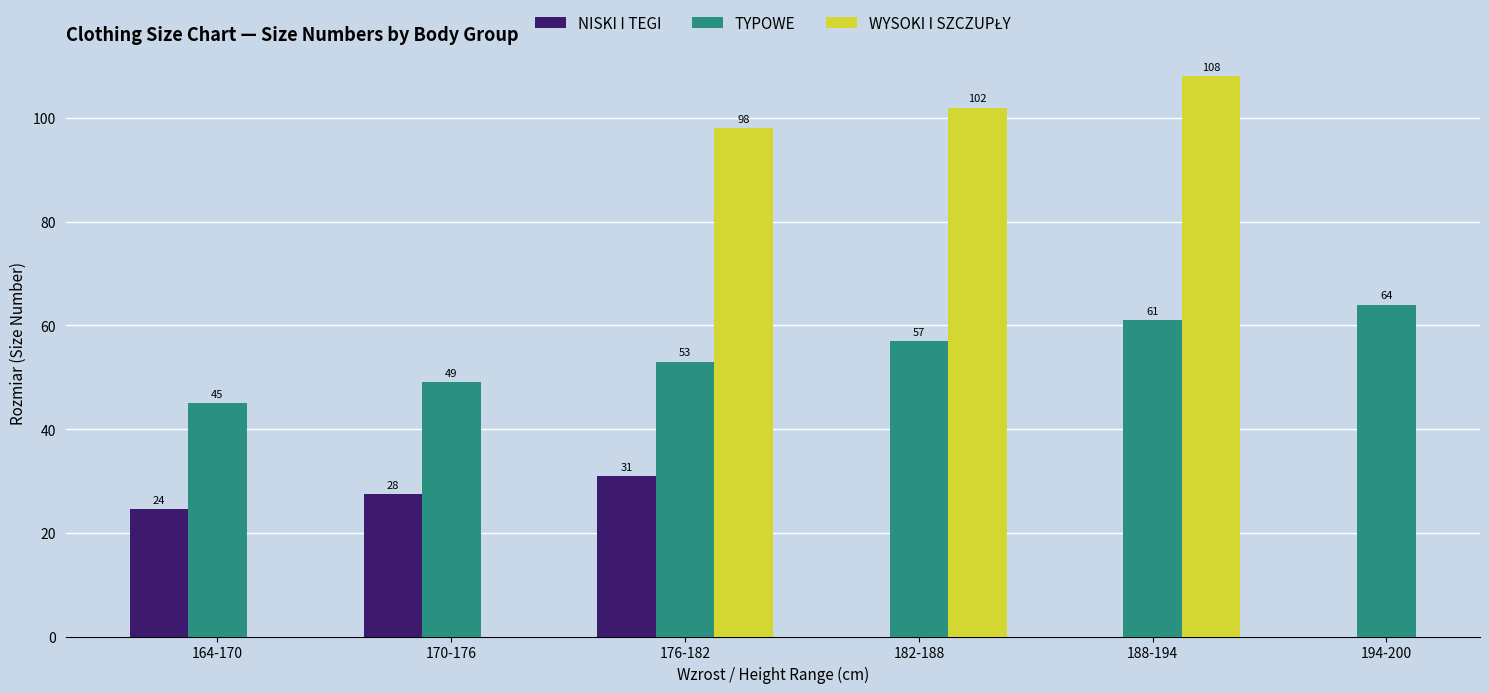

Is the value of WYSOKI I SZCZUPŁY at 194-200 greater than the value of TYPOWE at 194-200?

No